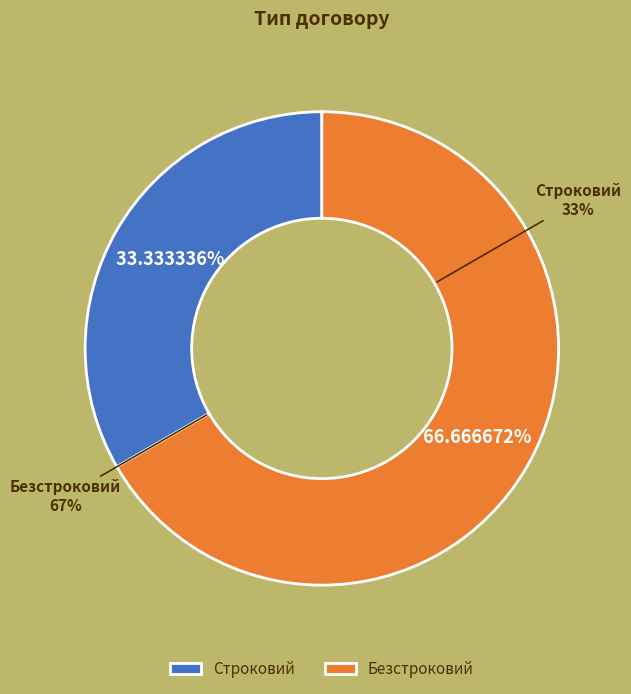

Count the number of slices in the pie.

2